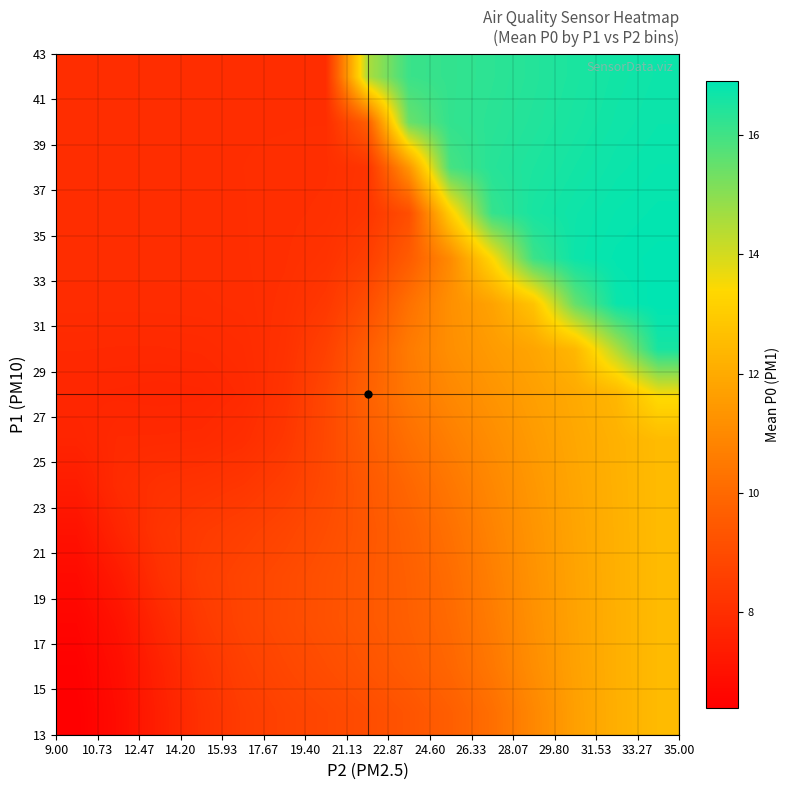

What is the greatest value displayed?

16.9